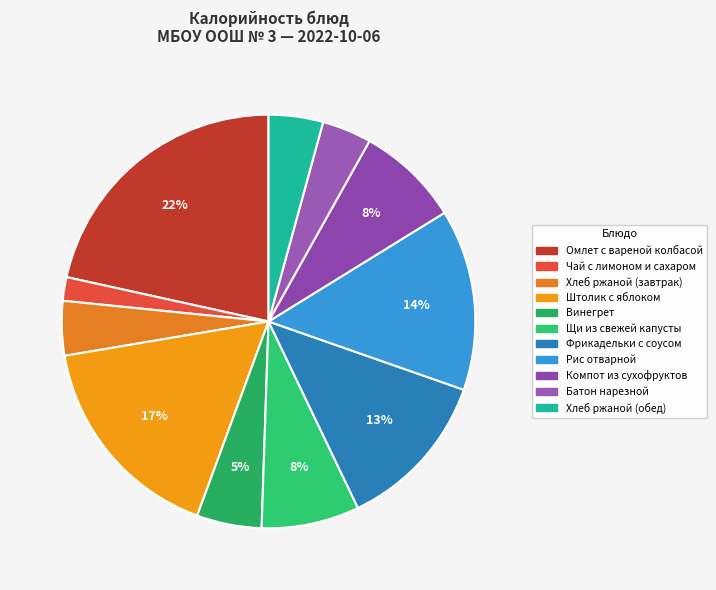

Rank the categories by value from lowest to highest.

Чай с лимоном и сахаром, Батон нарезной, Хлеб ржаной (завтрак), Хлеб ржаной (обед), Винегрет, Щи из свежей капусты, Компот из сухофруктов, Фрикадельки с соусом, Рис отварной, Штолик с яблоком, Омлет с вареной колбасой